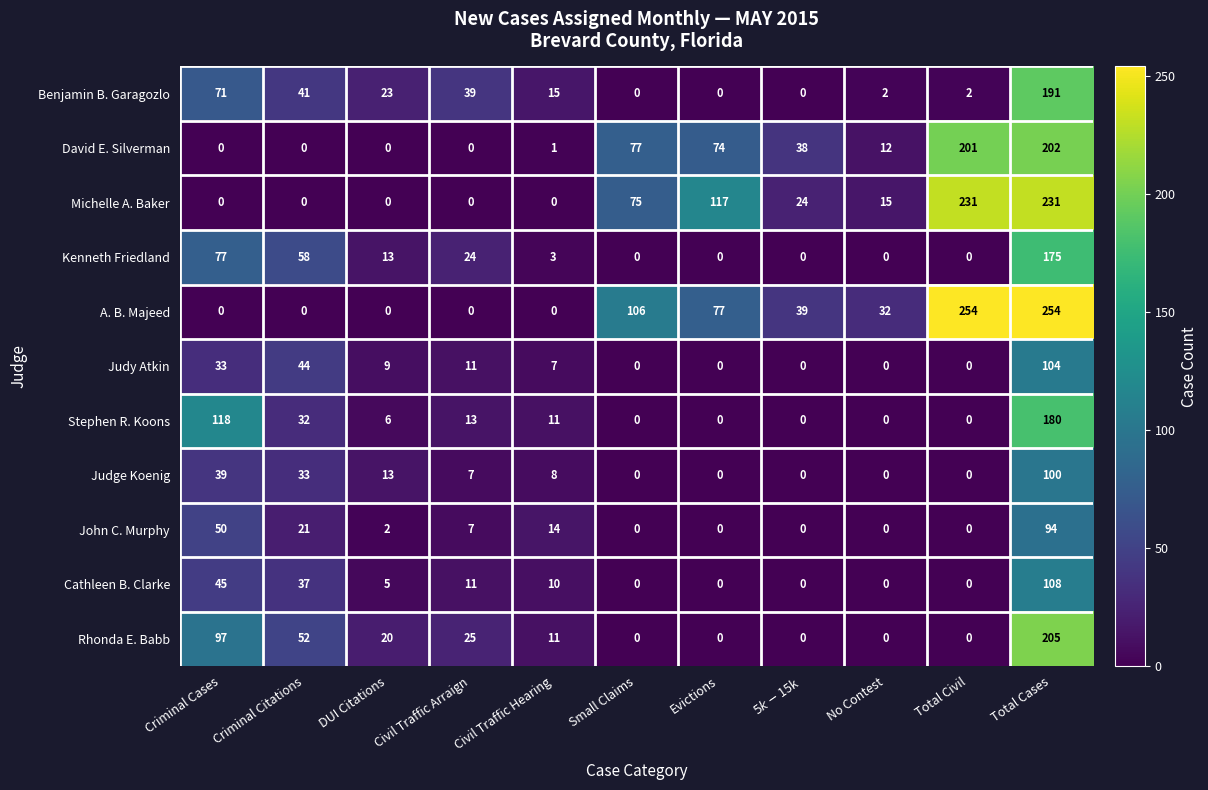

Which series changed the most between Criminal Cases and Civil Traffic Hearing?

Stephen R. Koons